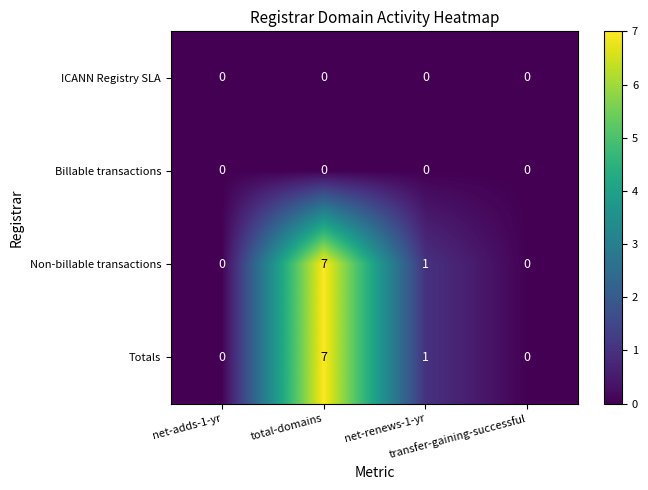

What is the difference between the maximum and minimum values in the Non-billable transactions series?

7